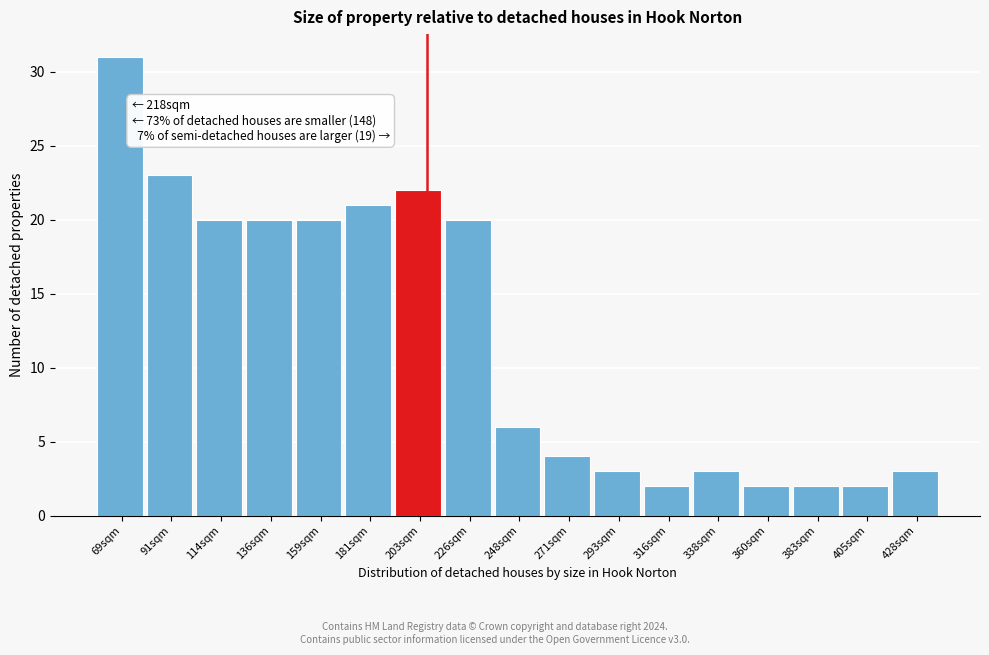

Reading left to right, list all the values displayed in this chart.

31	23	20	20	20	21	22	20	6	4	3	2	3	2	2	2	3